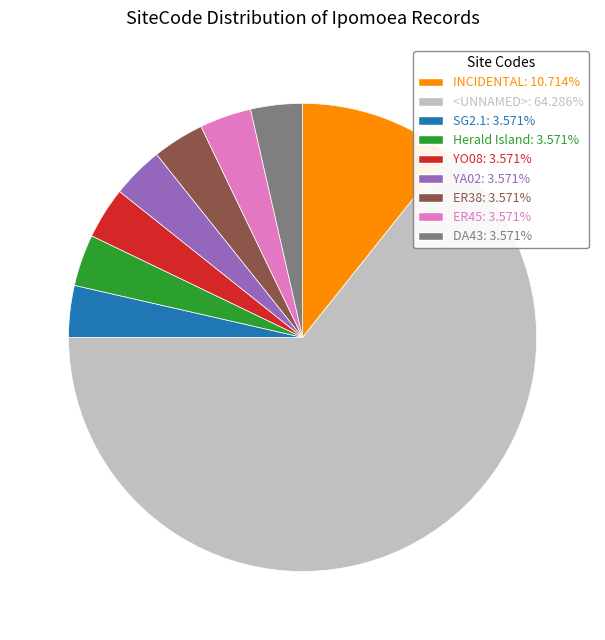

What is the ratio of the value at <UNNAMED>: 64.286% to the value at Herald Island: 3.571%?

18.0